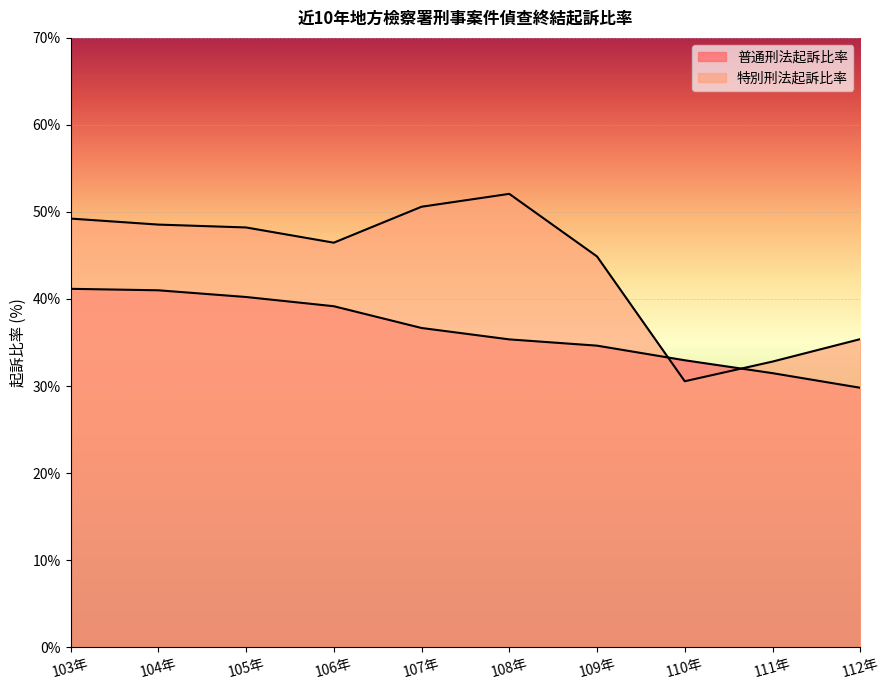

Reading left to right, extract all data points from this chart.

普通刑法起訴比率: 103年=41.2	104年=41.0	105年=40.2	106年=39.2	107年=36.7	108年=35.4	109年=34.6	110年=33.0	111年=31.5	112年=29.8
特別刑法起訴比率: 103年=49.2	104年=48.5	105年=48.2	106年=46.5	107年=50.6	108年=52.1	109年=44.9	110年=30.6	111年=32.8	112年=35.4